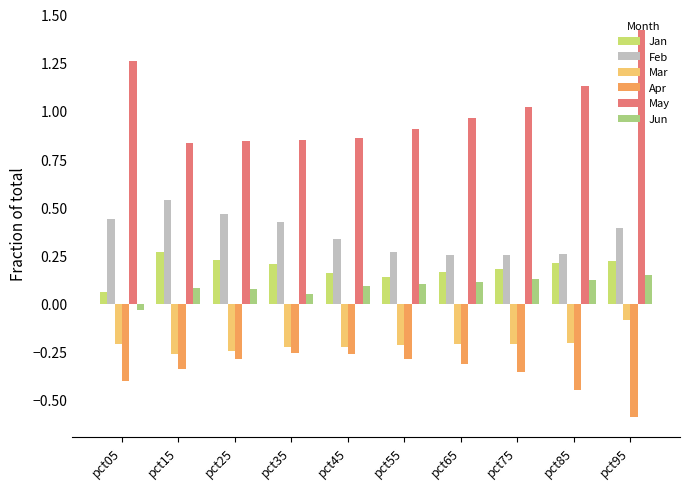

Is the value of Mar at pct05 greater than the value of Jan at pct35?

No